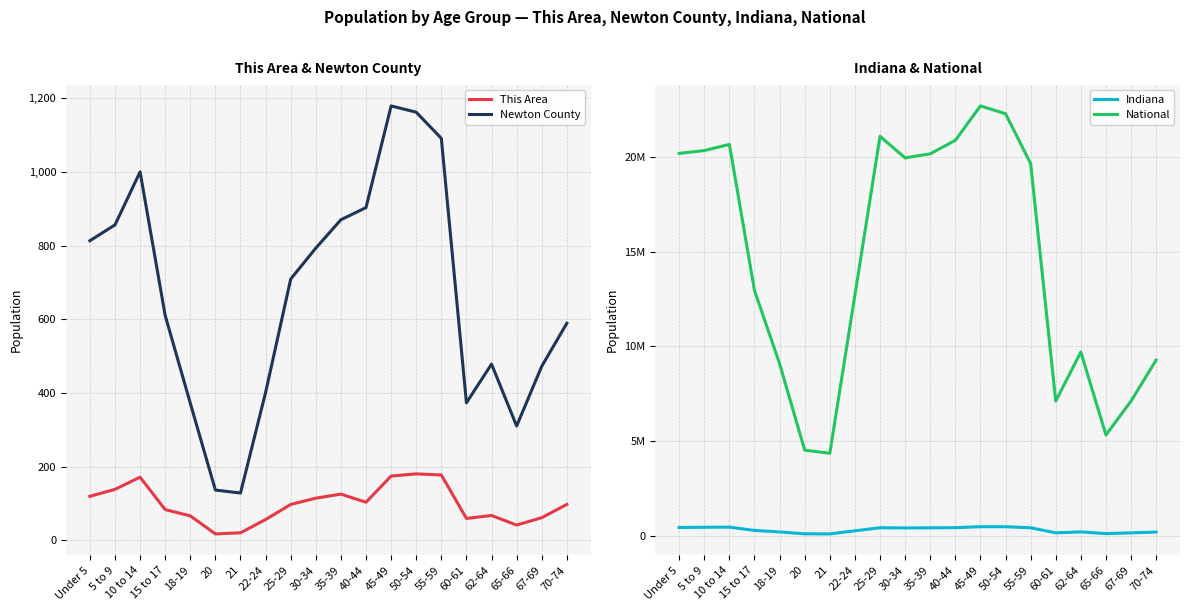

How many interior local valleys does the Newton County series have?

3